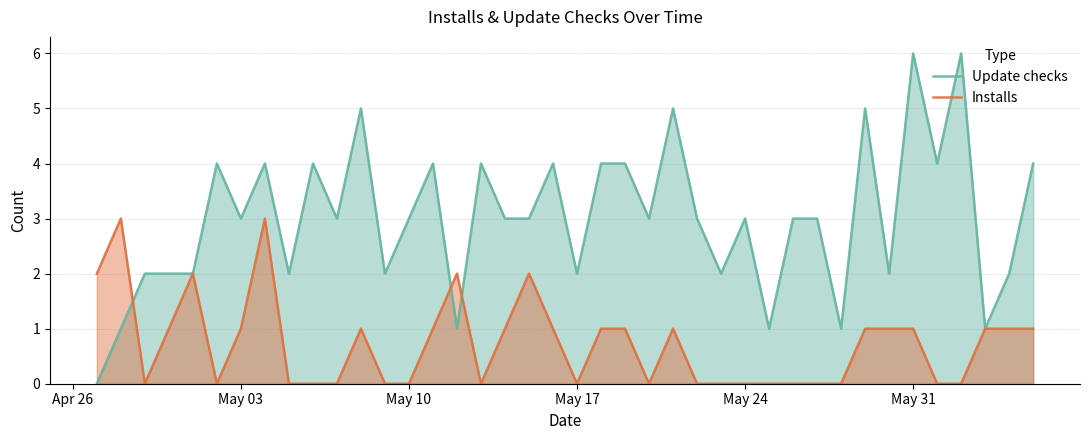

Which series has the largest total across all categories?

Update checks